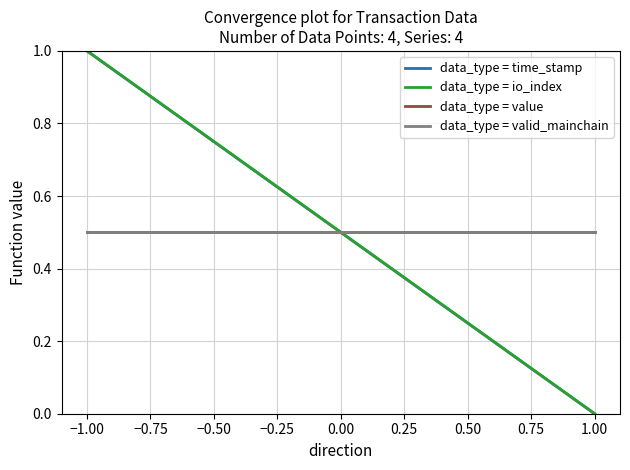

Read the data_type = value value at −1.00.

0.5